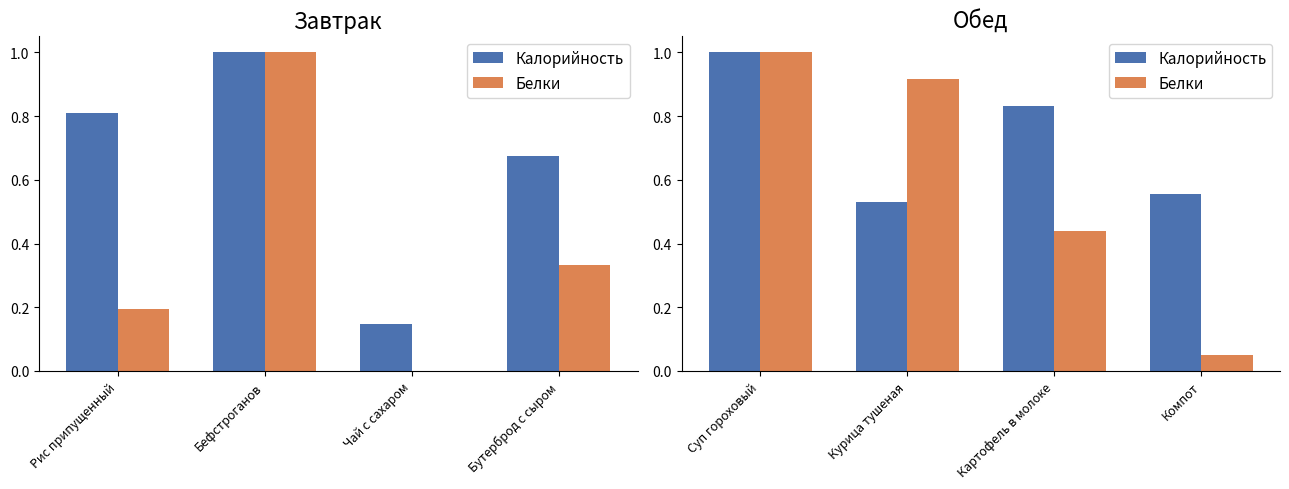

True or false: Калорийность has a value of 0.7 at Курица тушеная.

False